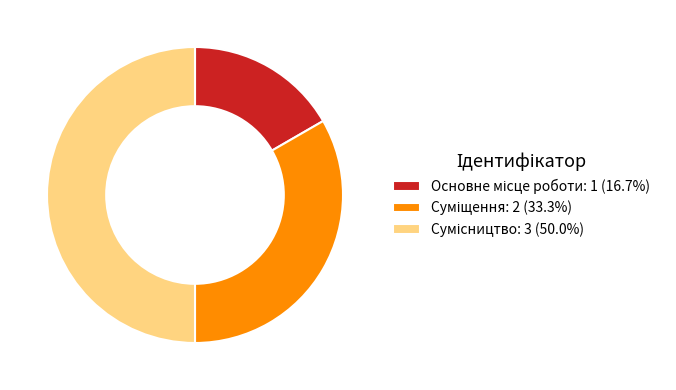

What percentage is the Сумісництво slice, to the nearest percent?

50%